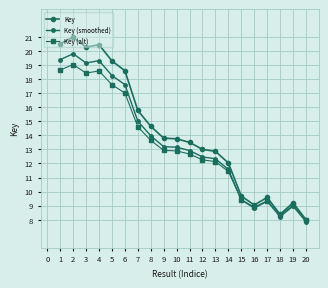

List the labels in order of Key (alt) value, largest first.

2, 1, 4, 3, 5, 6, 7, 8, 9, 10, 11, 12, 13, 14, 15, 17, 19, 16, 18, 20